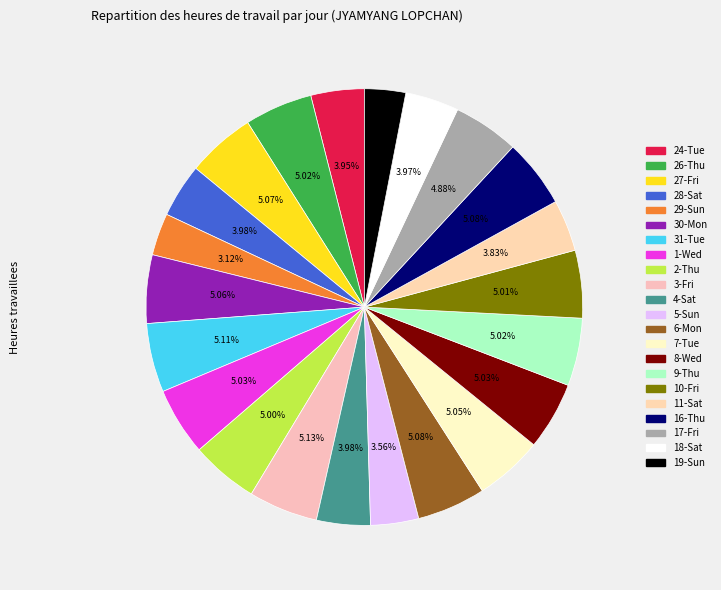

Between 1-Wed and 5-Sun, which is larger?

1-Wed